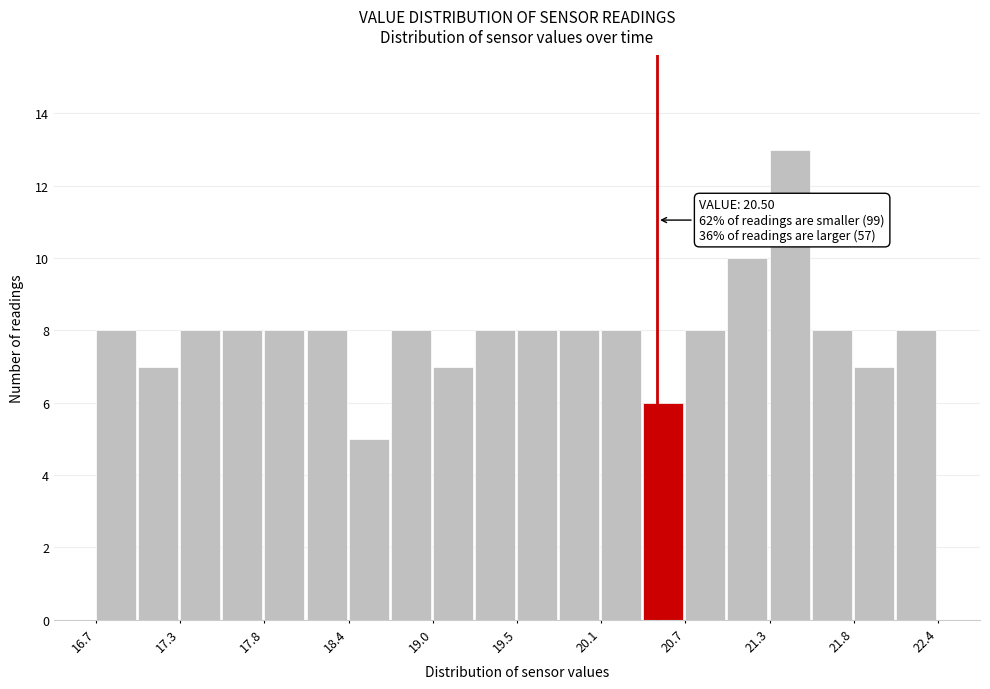

Around what value on the x-axis is the tallest bar? Give the approximate position of its centre, as read against the axis.

21.4